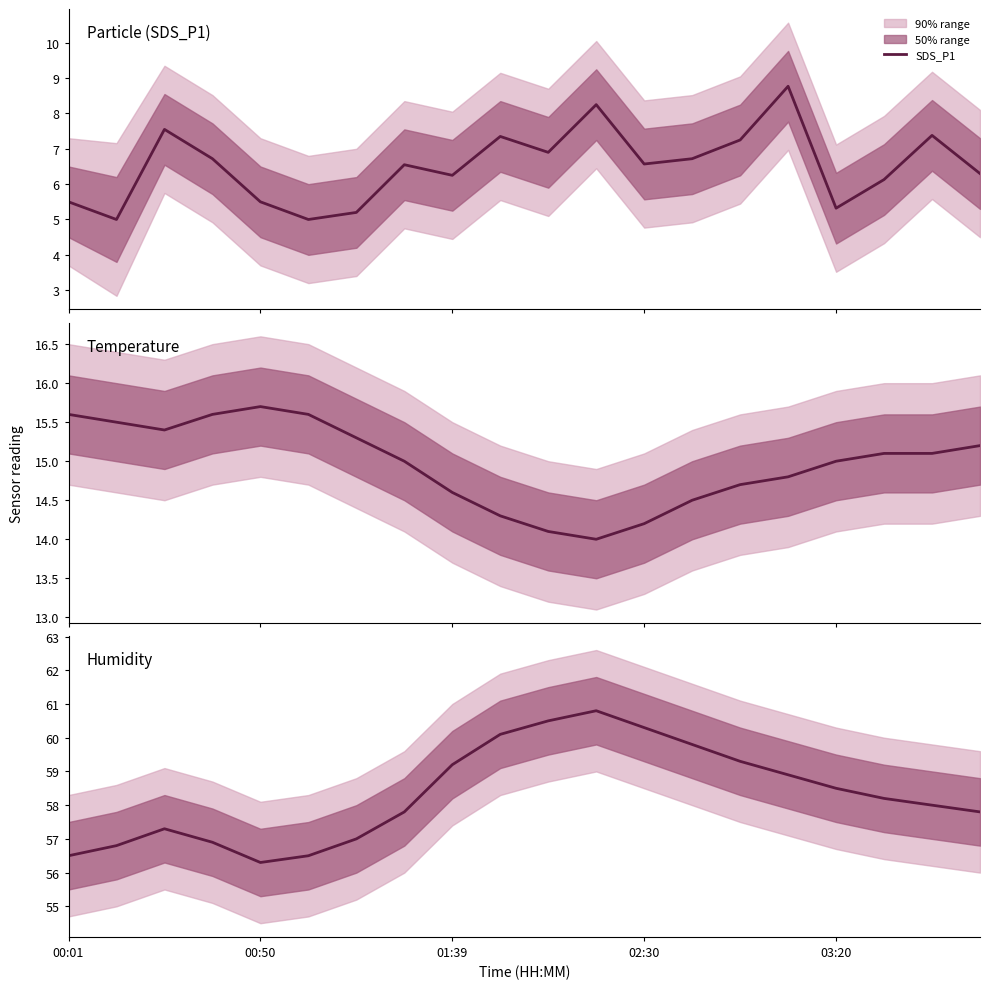

True or false: Humidity and Temp intersect in this chart.

False